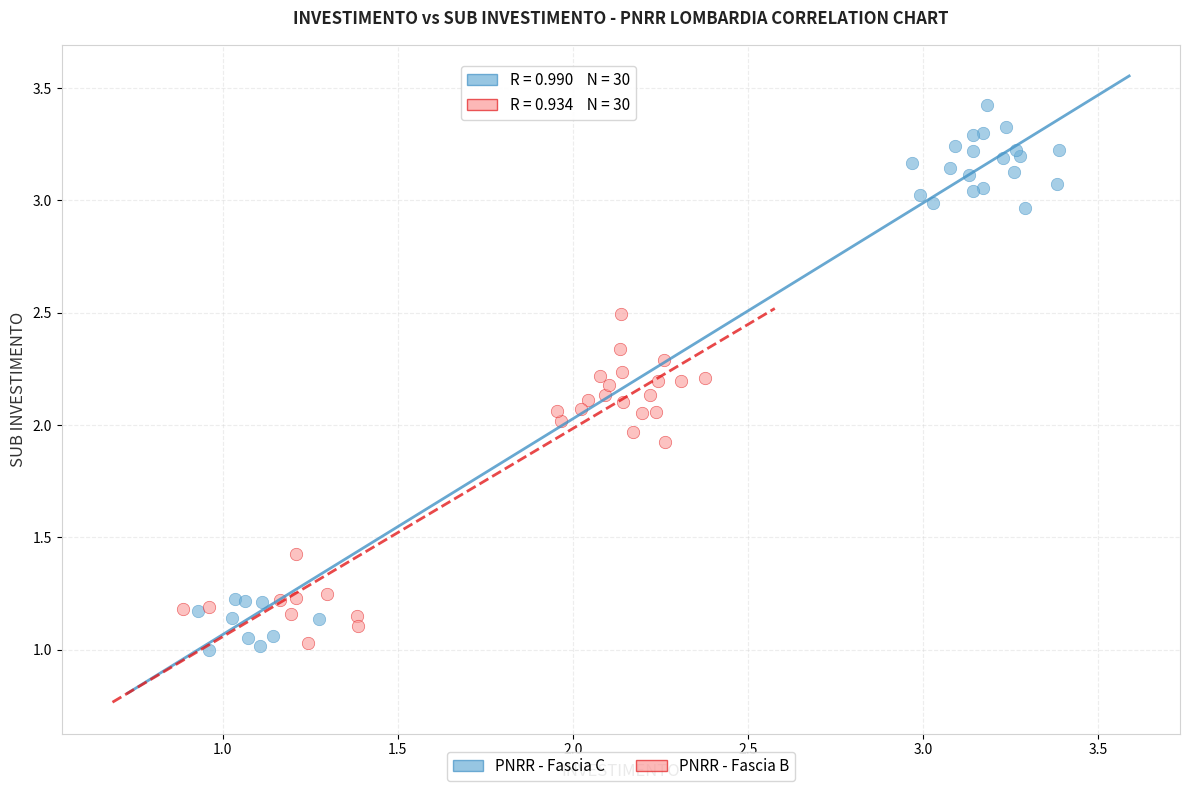

What are all the series names shown in the legend?

PNRR - Fascia C, PNRR - Fascia B